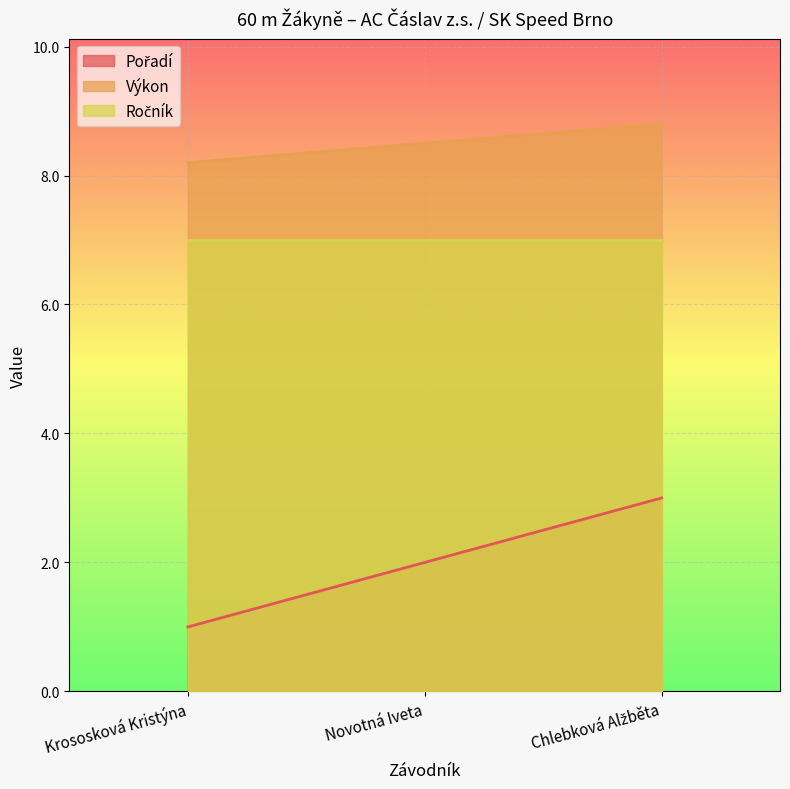

Is it true that Výkon equals 8.2 at Krososková Kristýna?

True